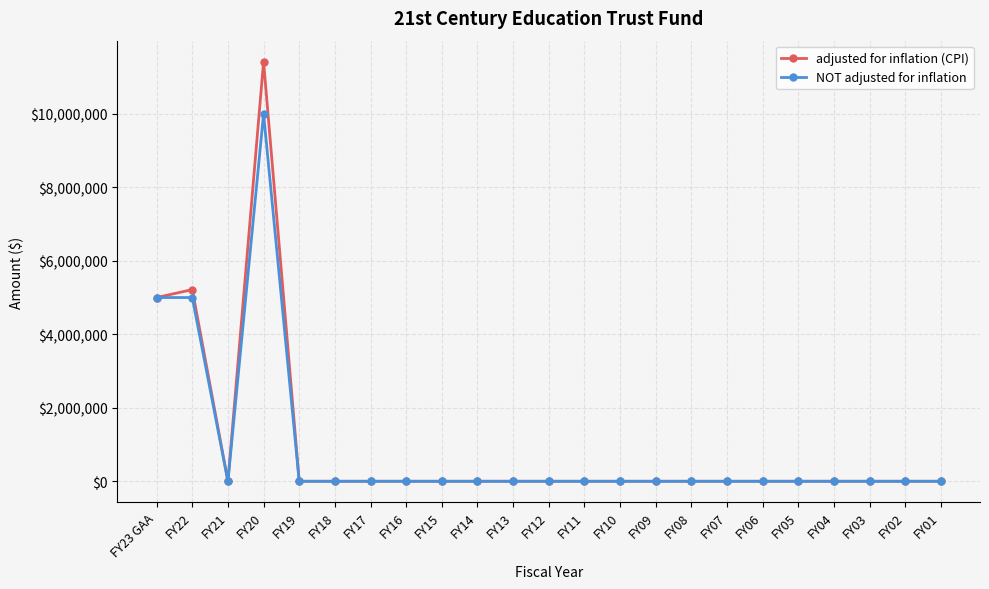

Which category has the highest value in the adjusted for inflation (CPI) series?

FY20